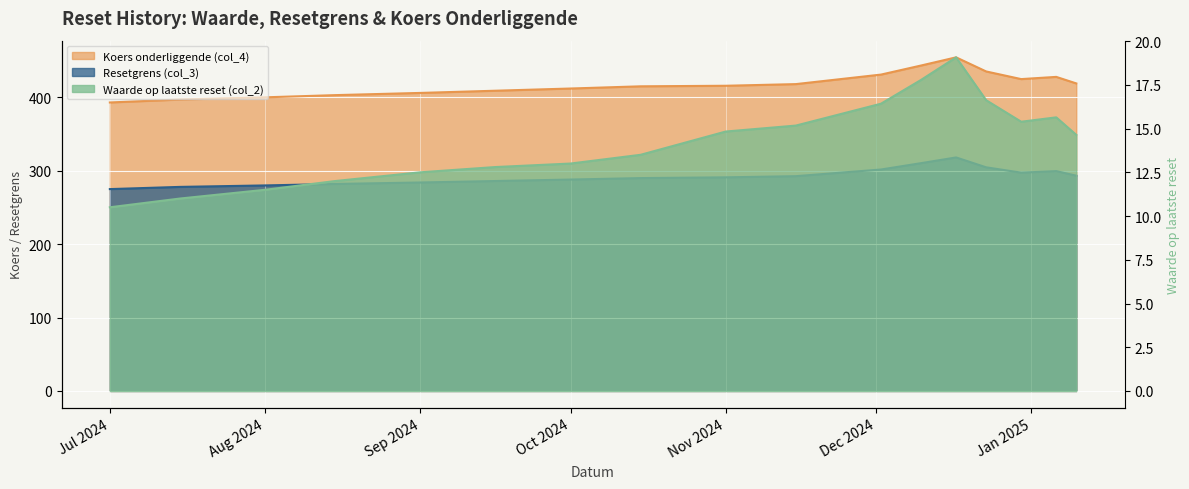

True or false: Koers onderliggende (col_4) has more than 0 points higher than both neighbors.

True